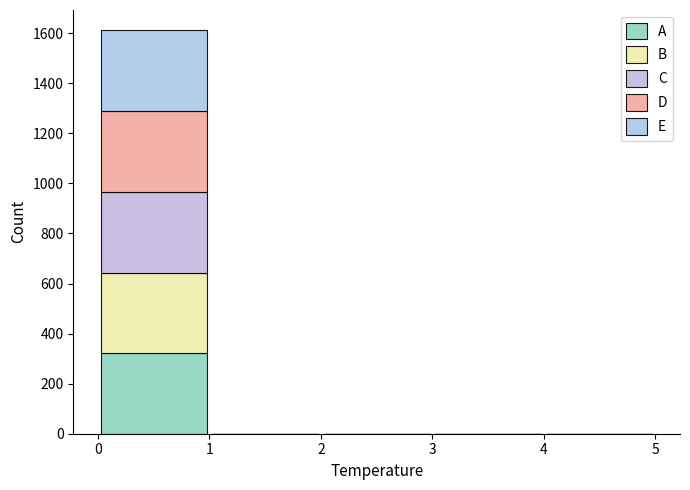

What is the total height of the stacked bar covering 0 to 1 on the x-axis? The values are not printed on the chart, so give them approximately, as read against the axis.

1620